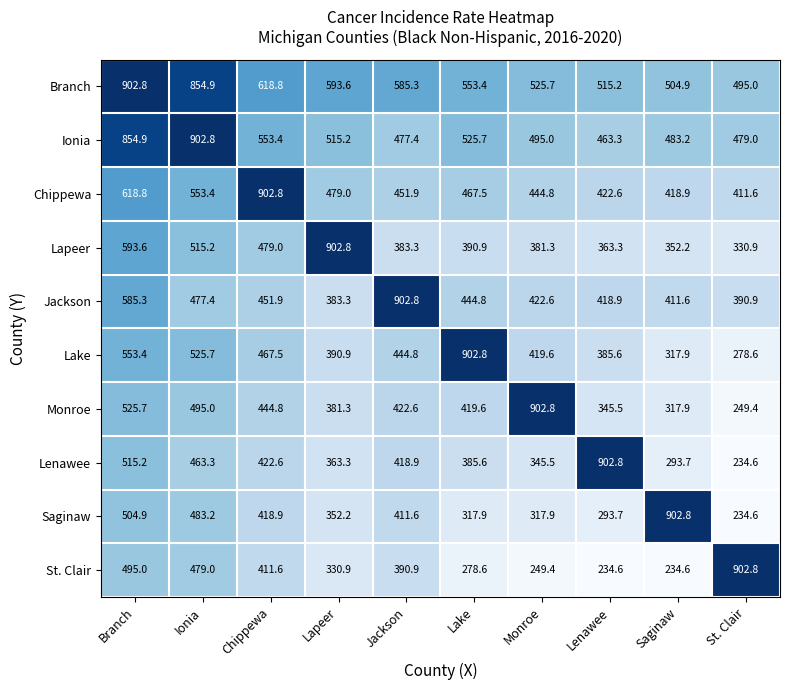

At which label is Ionia closest to 683?

Chippewa